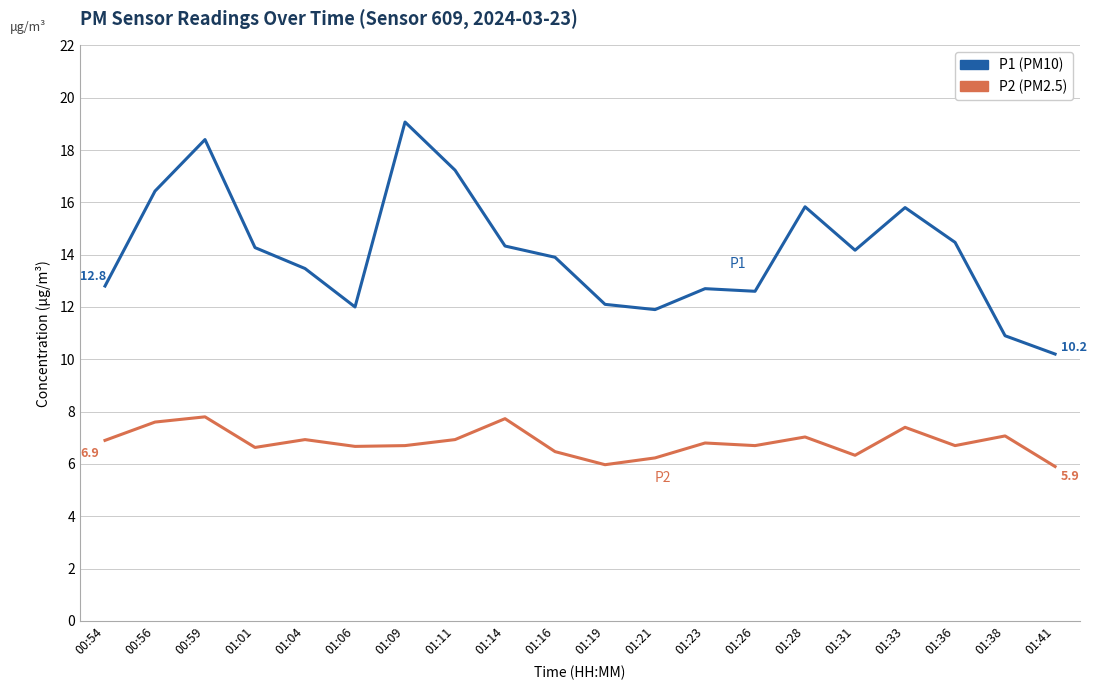

True or false: P1 (PM10) has a value of 27.8 at 01:09.

False